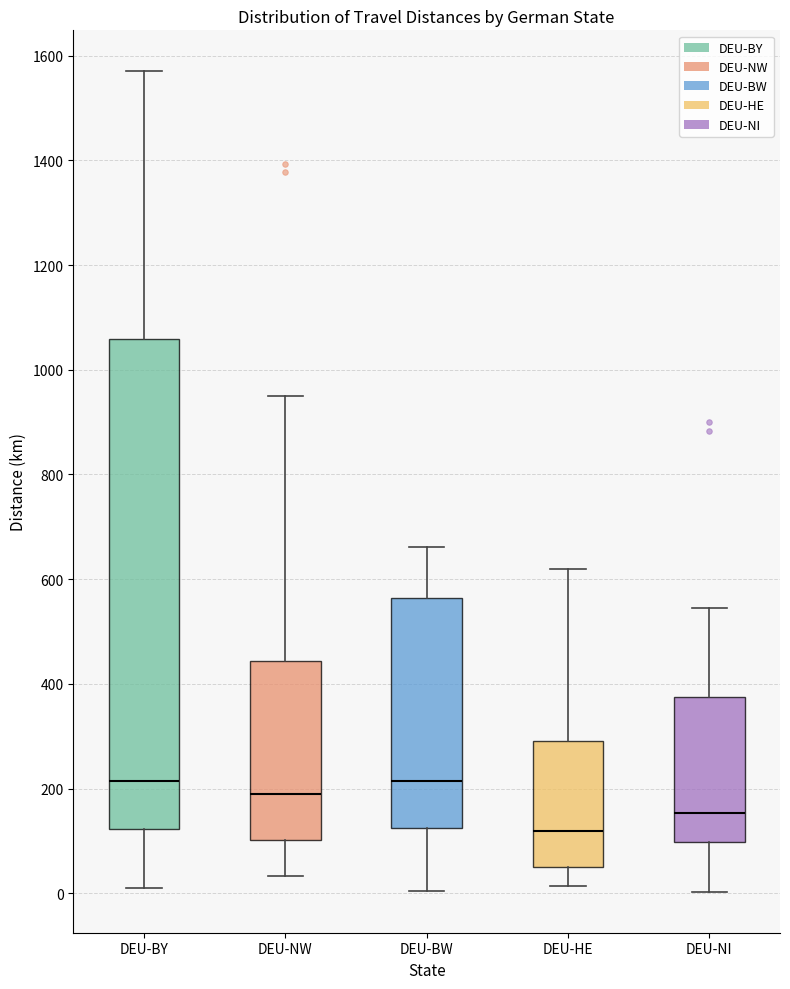

Reading left to right, read every box against the y-axis: the position of its median line, the range the box covers, and the ends of its whiskers. The values are not printed on the chart, so give them approximately, as read against the axis.

DEU-BY: median 220, box 120 to 1060, whiskers 0 to 1580
DEU-NW: median 200, box 100 to 440, whiskers 40 to 940
DEU-BW: median 220, box 120 to 560, whiskers 0 to 660
DEU-HE: median 120, box 60 to 300, whiskers 20 to 620
DEU-NI: median 160, box 100 to 380, whiskers 0 to 540